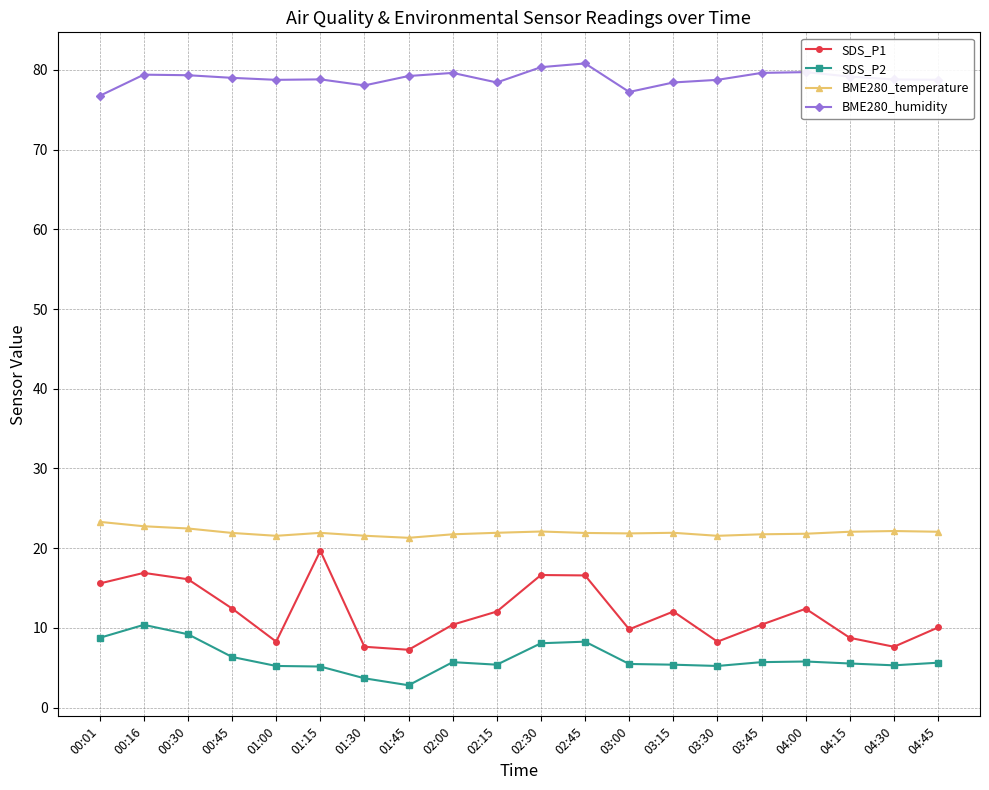

What is the minimum value for BME280_humidity?

76.8